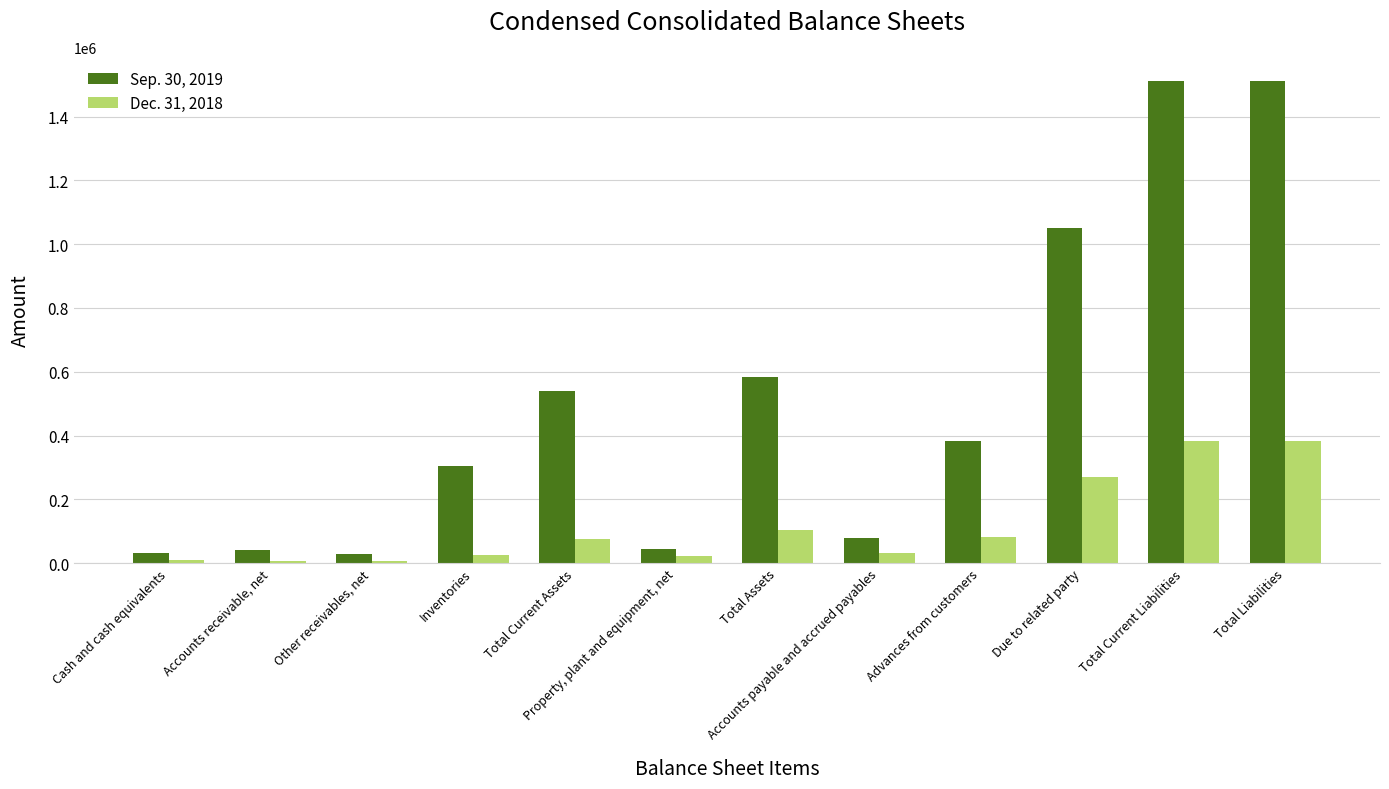

Which series has the largest total across all categories?

Sep. 30, 2019